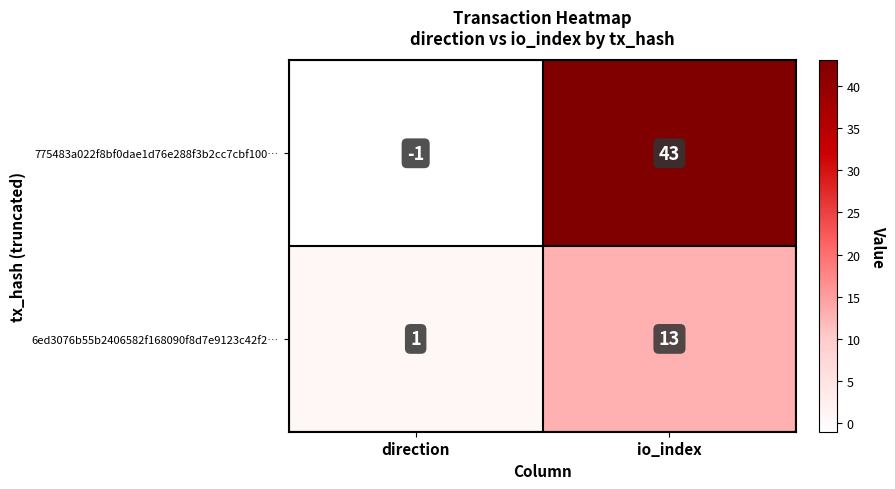

How many series are shown in this chart?

2